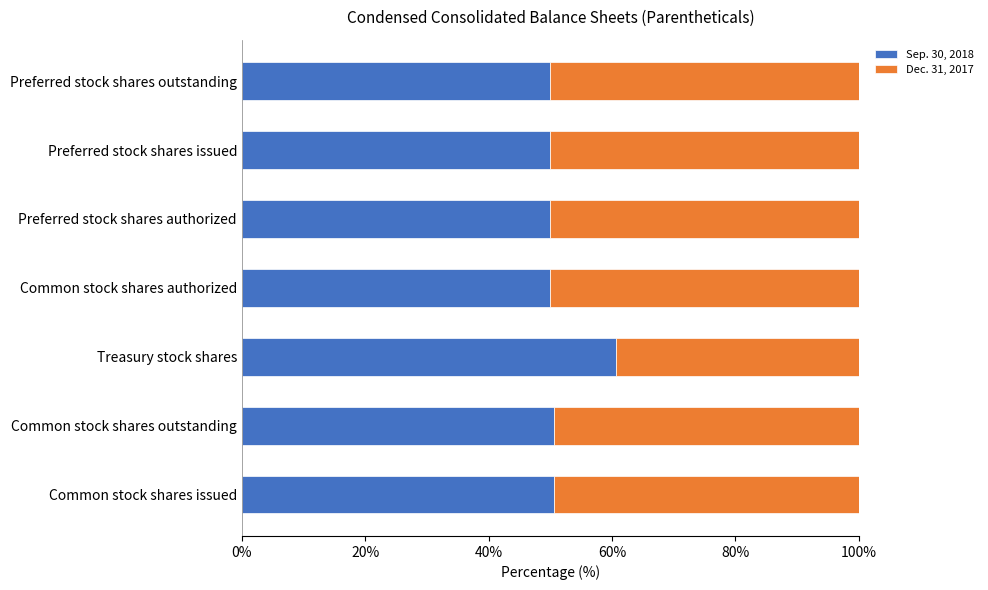

True or false: Sep. 30, 2018 has a value of 50.6 at Common stock shares outstanding.

True